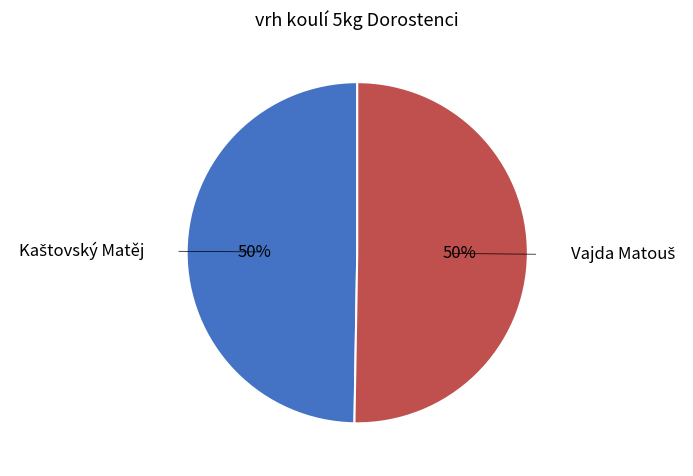

To the nearest percent, what is the average slice percentage?

50%